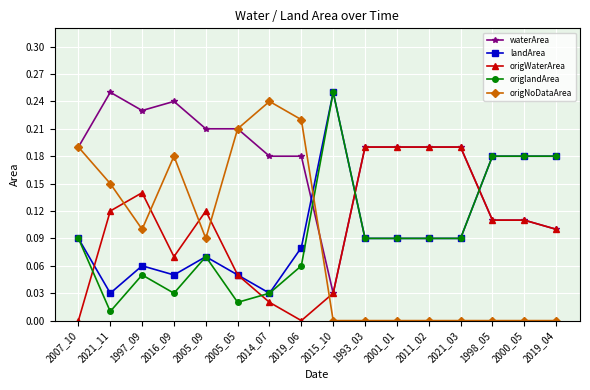

How many lines are shown in the chart?

5